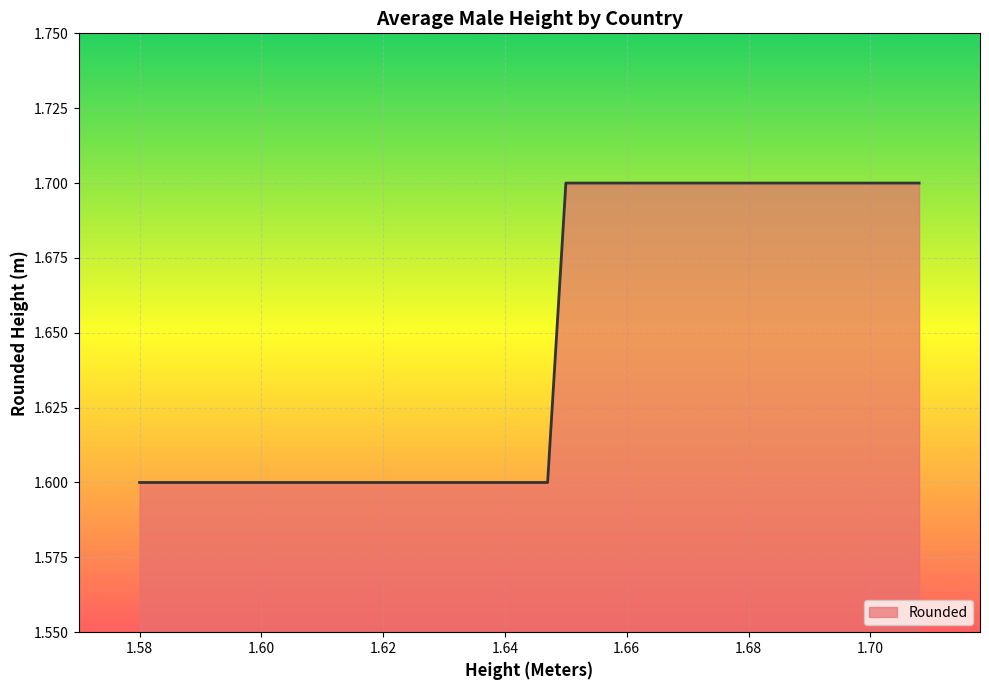

True or false: the data shows 0.7 at Ghana.

False